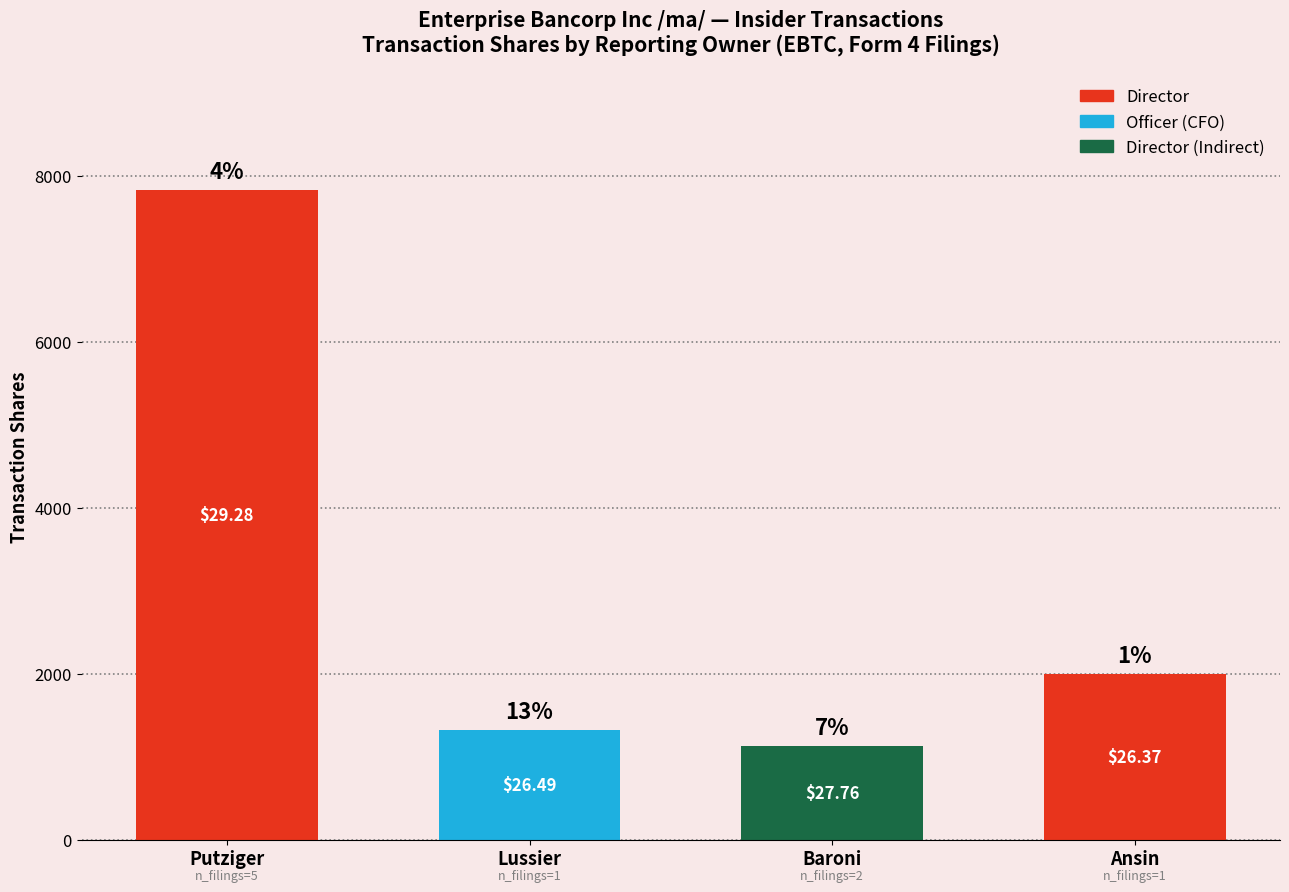

What is the average value?

3068